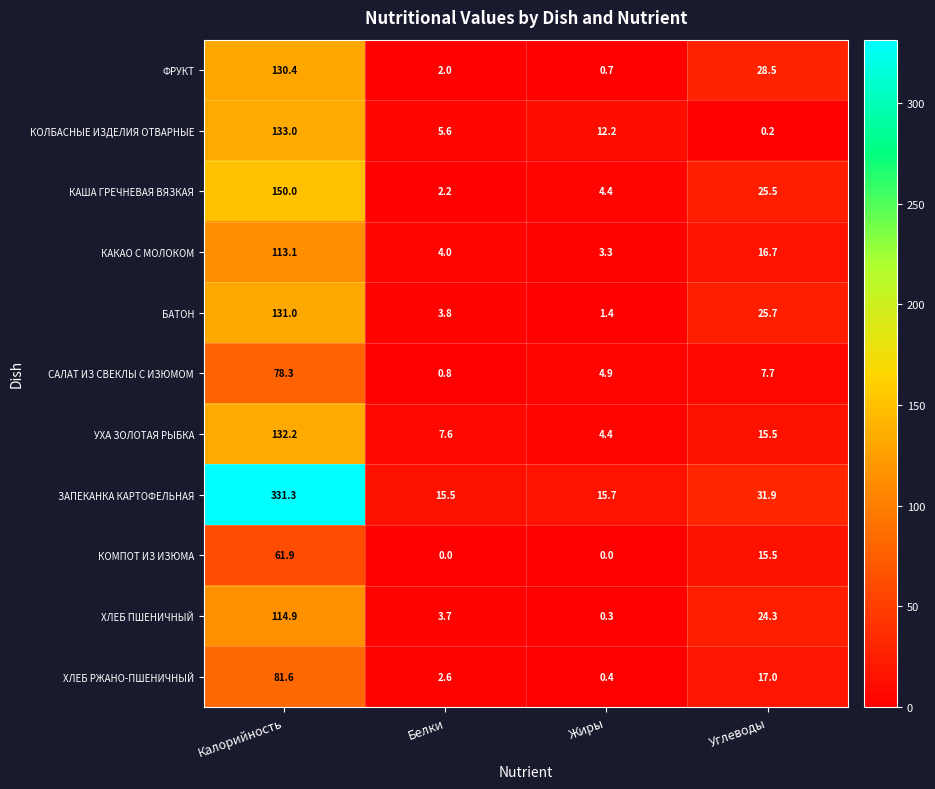

List the series in order of their peak value, lowest first.

КОМПОТ ИЗ ИЗЮМА, САЛАТ ИЗ СВЕКЛЫ С ИЗЮМОМ, ХЛЕБ РЖАНО-ПШЕНИЧНЫЙ, КАКАО С МОЛОКОМ, ХЛЕБ ПШЕНИЧНЫЙ, ФРУКТ, БАТОН, УХА ЗОЛОТАЯ РЫБКА, КОЛБАСНЫЕ ИЗДЕЛИЯ ОТВАРНЫЕ, КАША ГРЕЧНЕВАЯ ВЯЗКАЯ, ЗАПЕКАНКА КАРТОФЕЛЬНАЯ